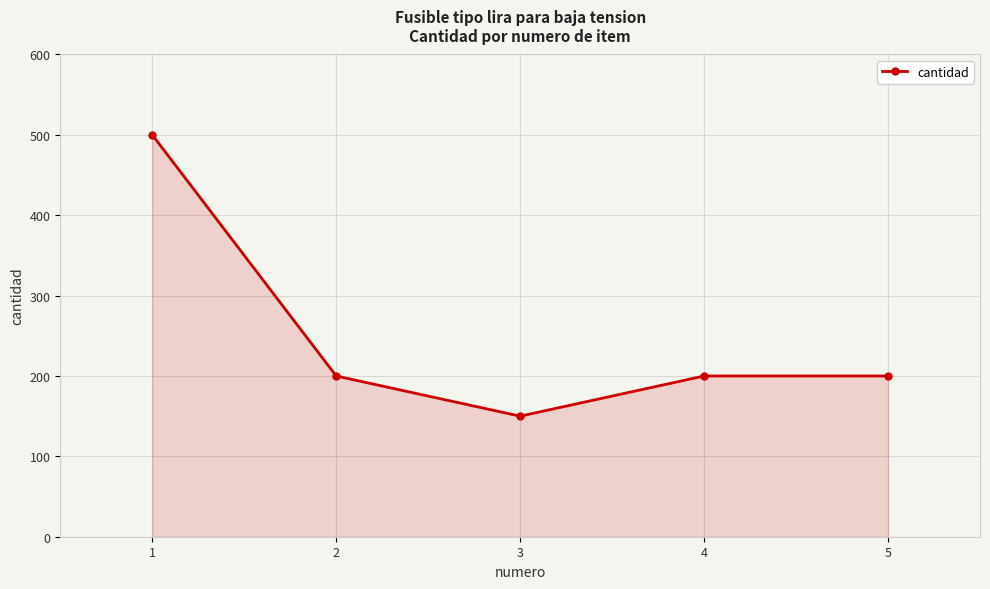

At which category does the data reach its first local valley?

3